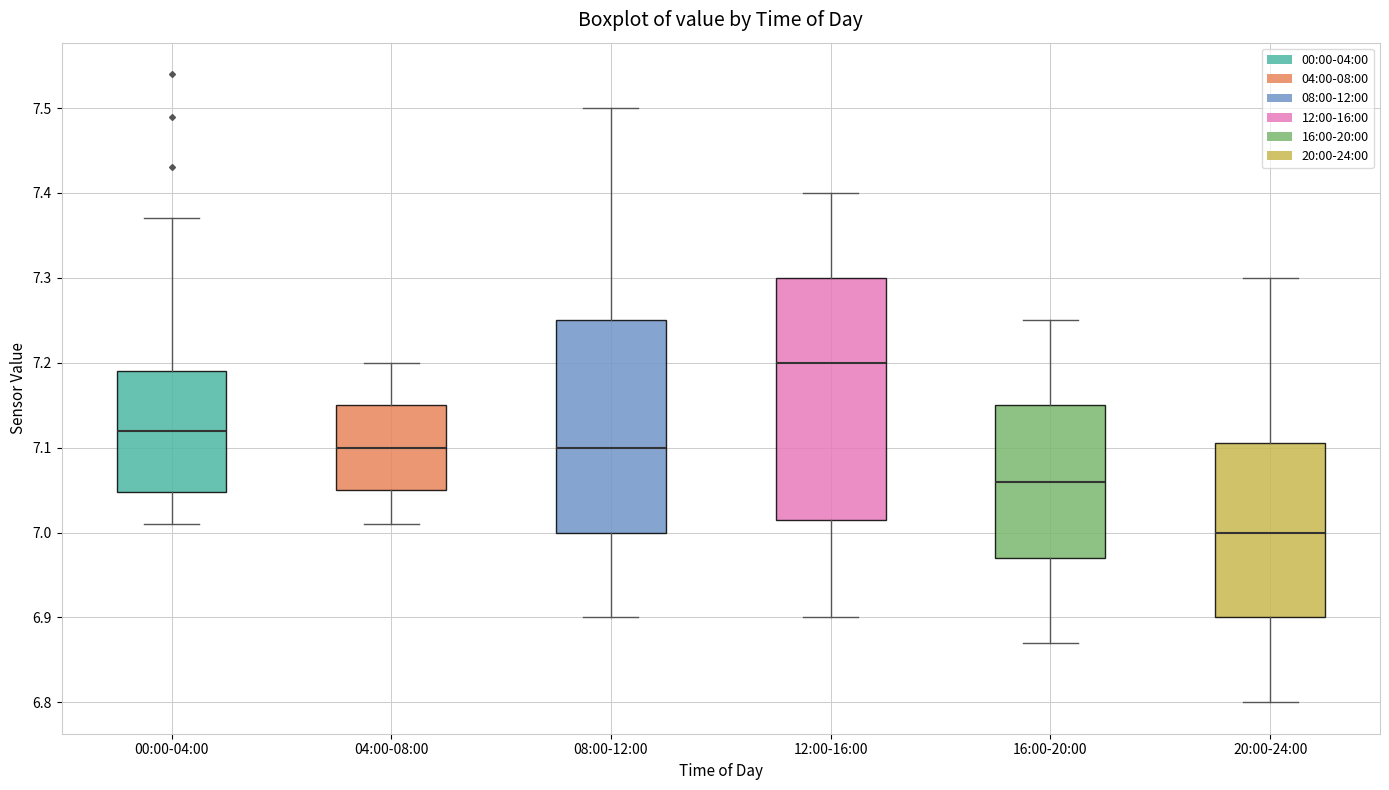

Which box is the tallest, from its lower edge to its upper edge?

12:00-16:00